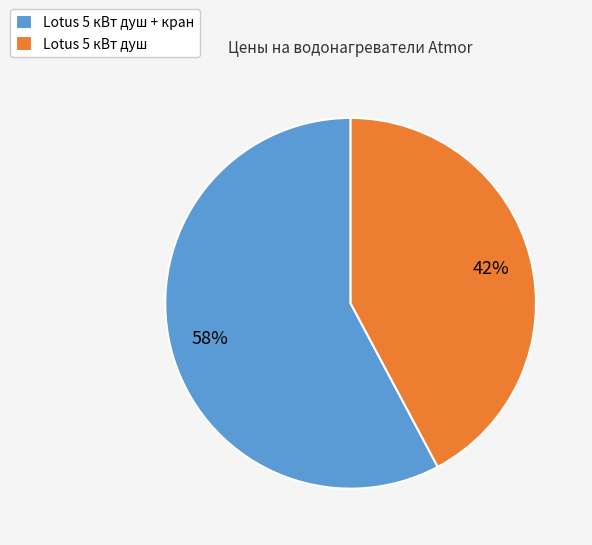

Combined, do Lotus 5 кВт душ and Lotus 5 кВт душ + кран account for over 50%?

Yes